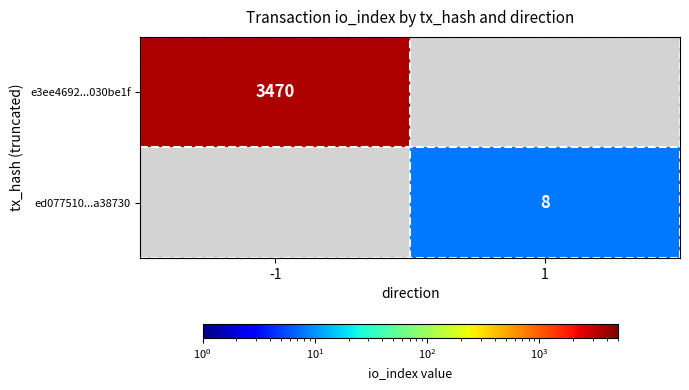

True or false: ed077510...a38730 has a value of 5 at 1.

False